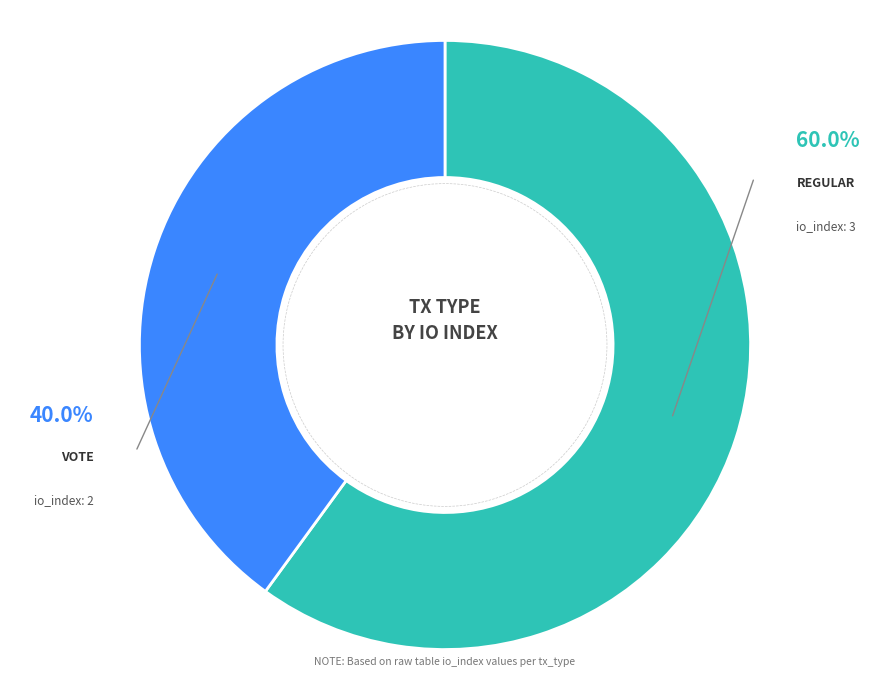

Is there any slice that represents more than half of the pie?

Yes